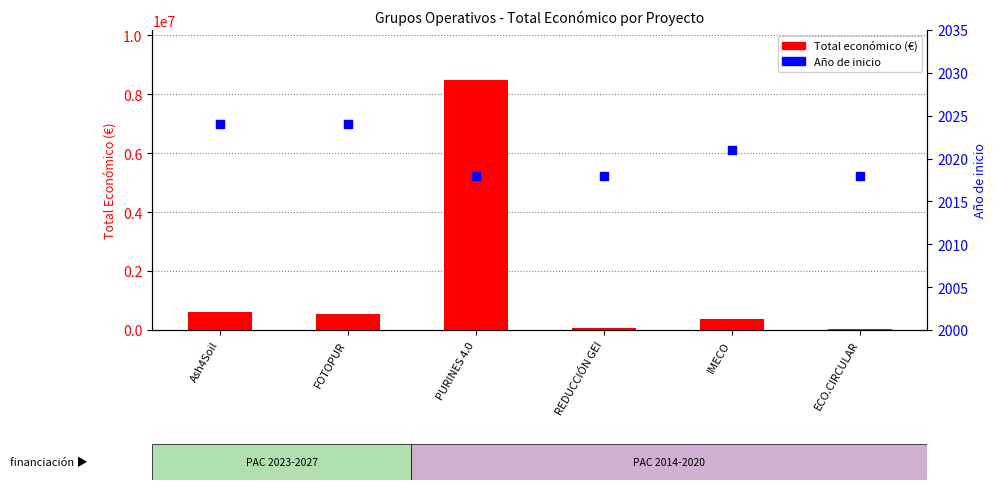

What are all the series names shown in the legend?

Total económico (€), Año de inicio